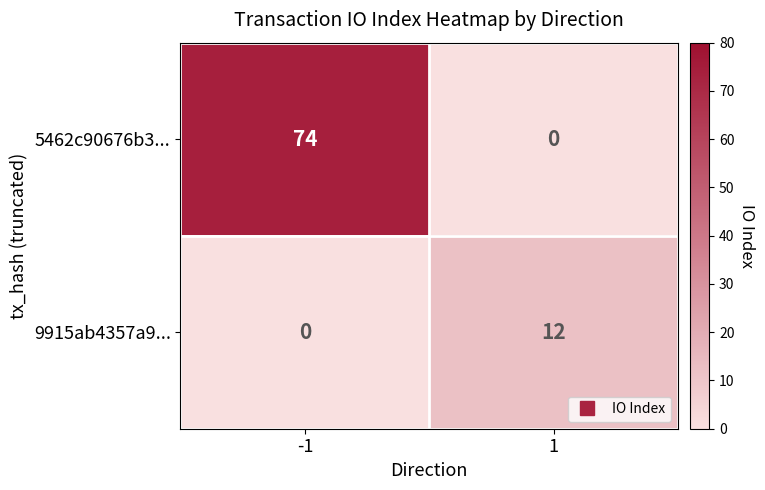

What value does the 9915ab4357a9... series have at 1, to the nearest 10?

10